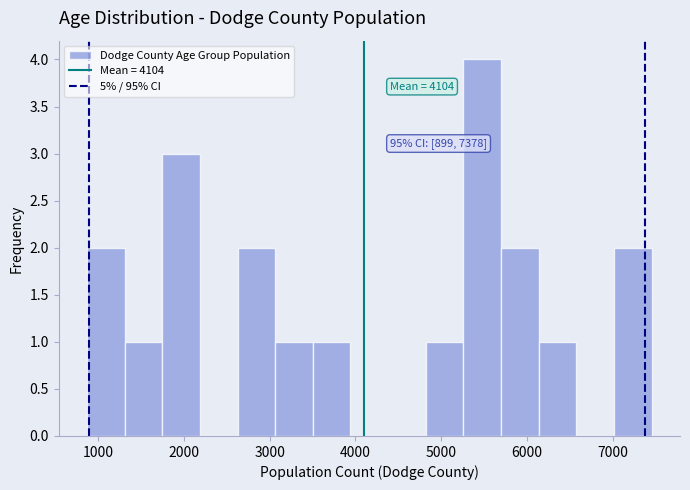

Which range on the x-axis has the tallest bar?

5300 to 5700